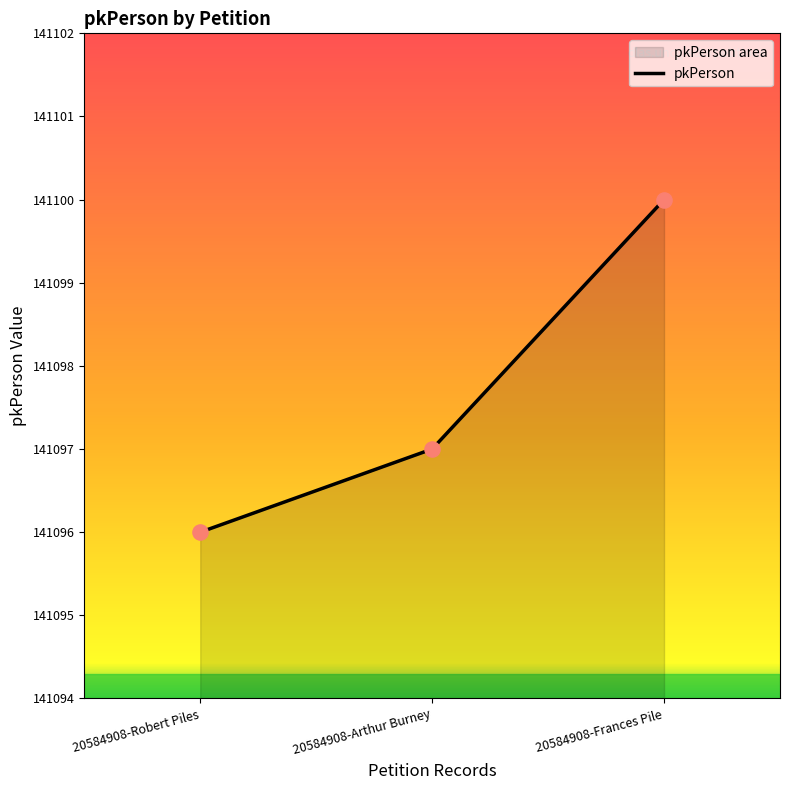

What is the change in value from 20584908-Robert Piles to 20584908-Frances Pile?

+4